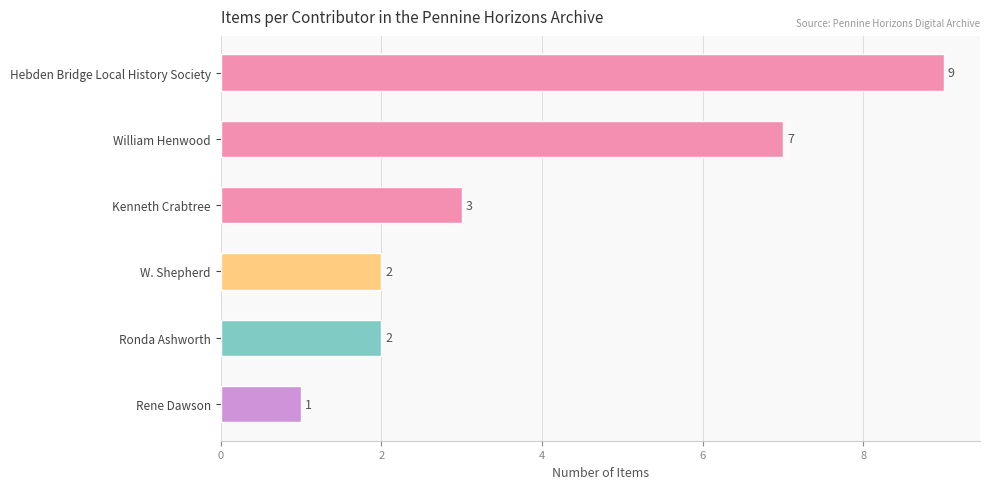

Between Ronda Ashworth and William Henwood, which is larger?

William Henwood